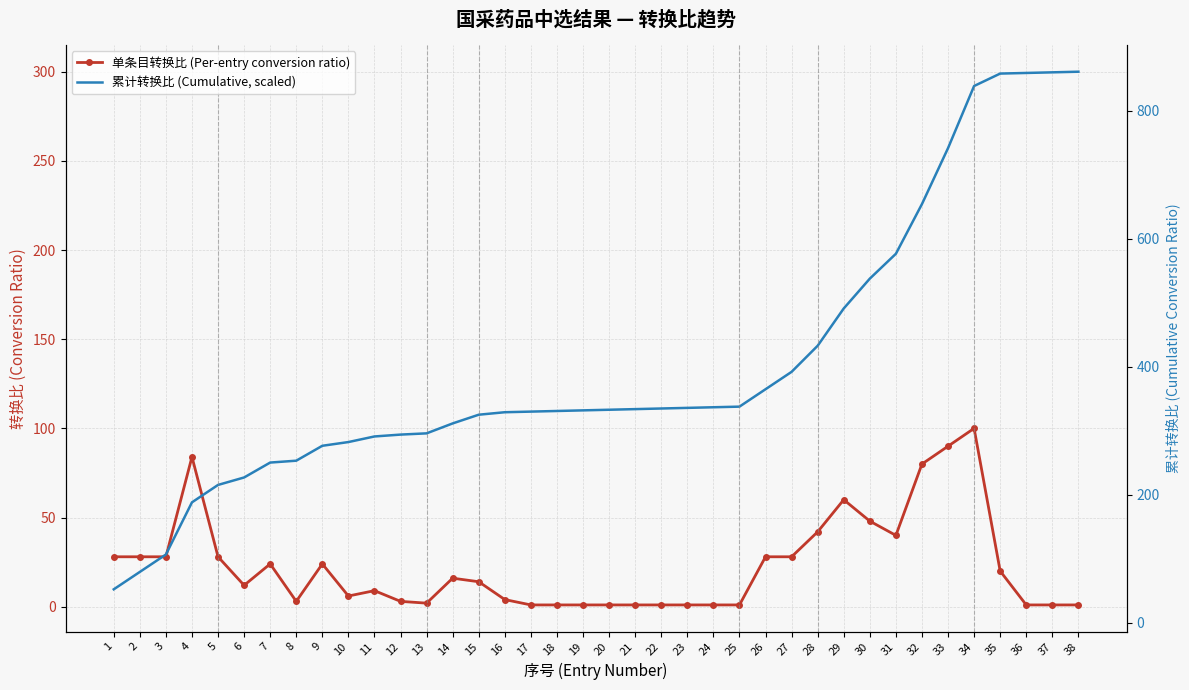

Where is 单条目转换比 (Per-entry conversion ratio) nearest to the value 50?

30